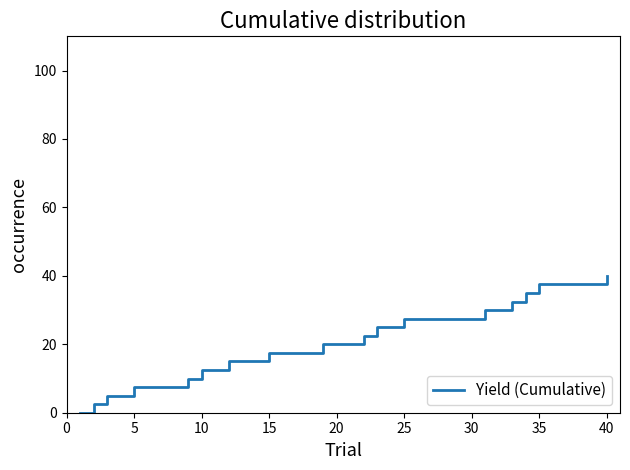

What is the difference between the maximum and minimum values?

40.0